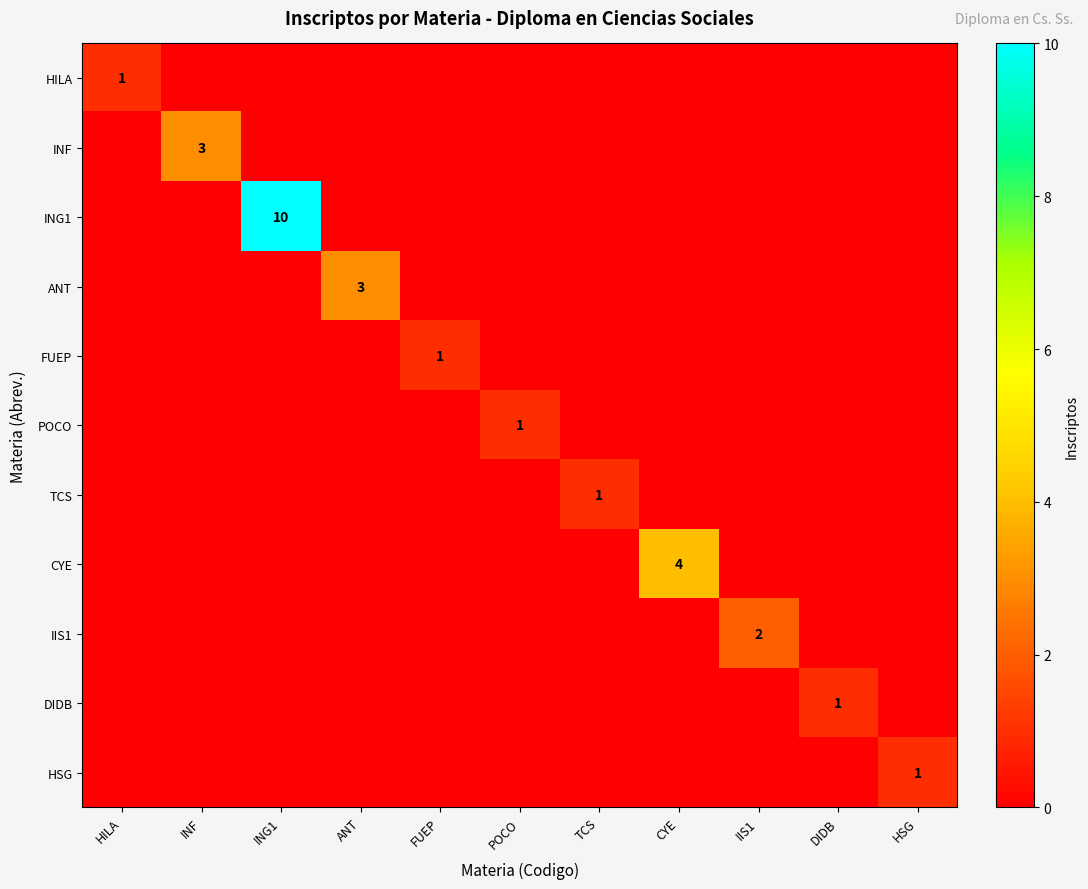

Is it true that HSG equals 1 at HSG?

True